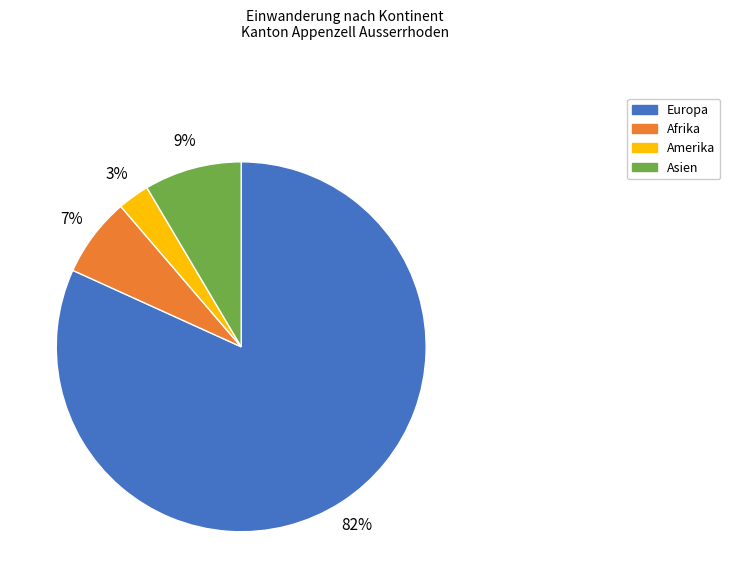

Rank the categories by value from highest to lowest.

Europa, Asien, Afrika, Amerika